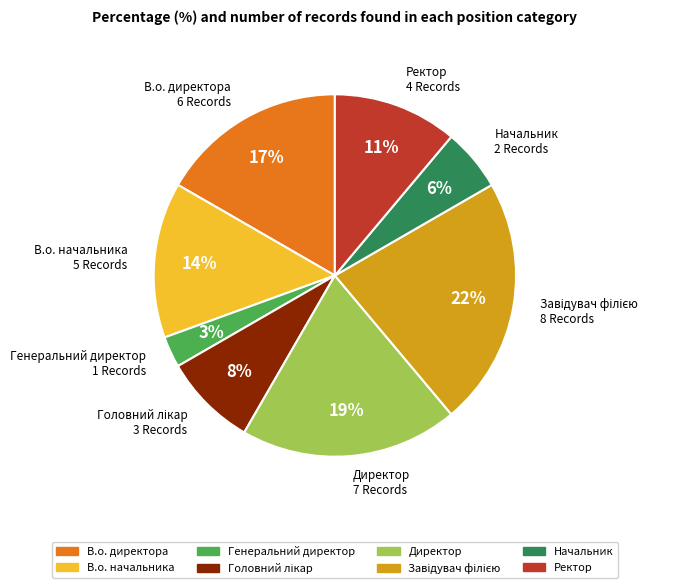

How many slices are in this pie chart?

8